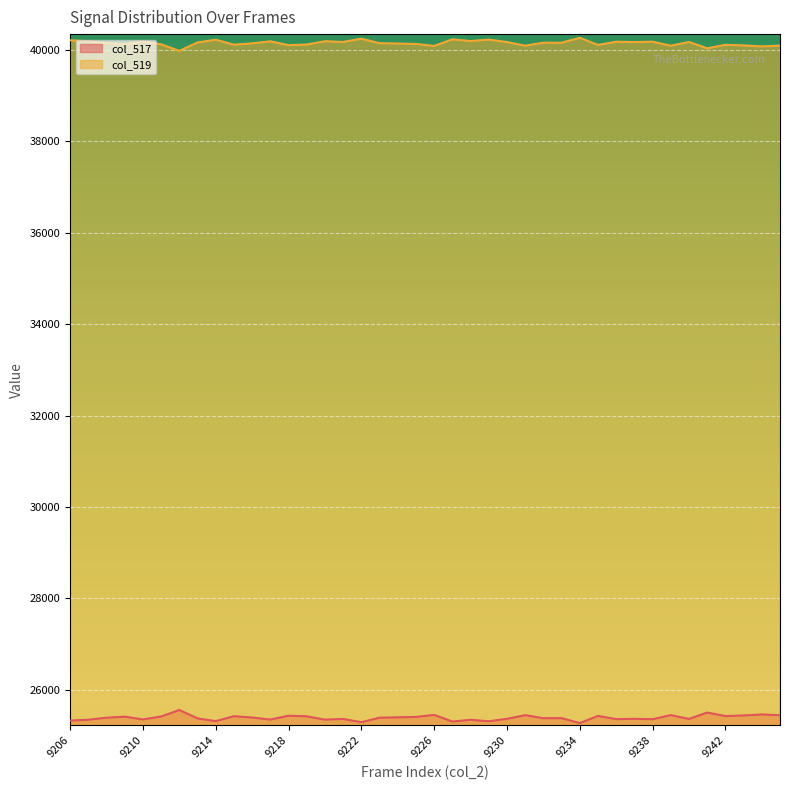

At which label does col_519 reach its minimum?

9212